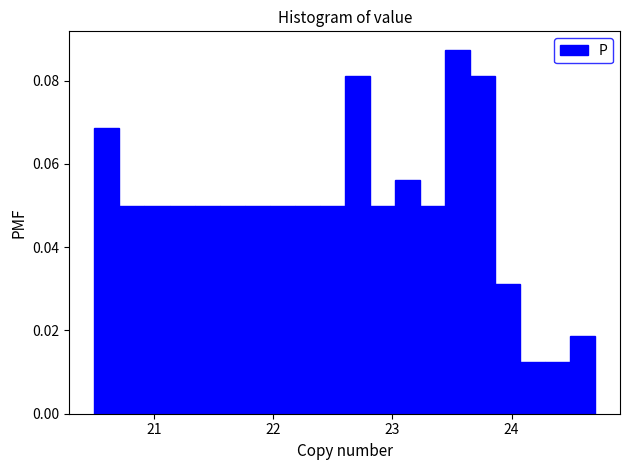

Around what value on the x-axis is the tallest bar? Give the approximate position of its centre, as read against the axis.

23.5